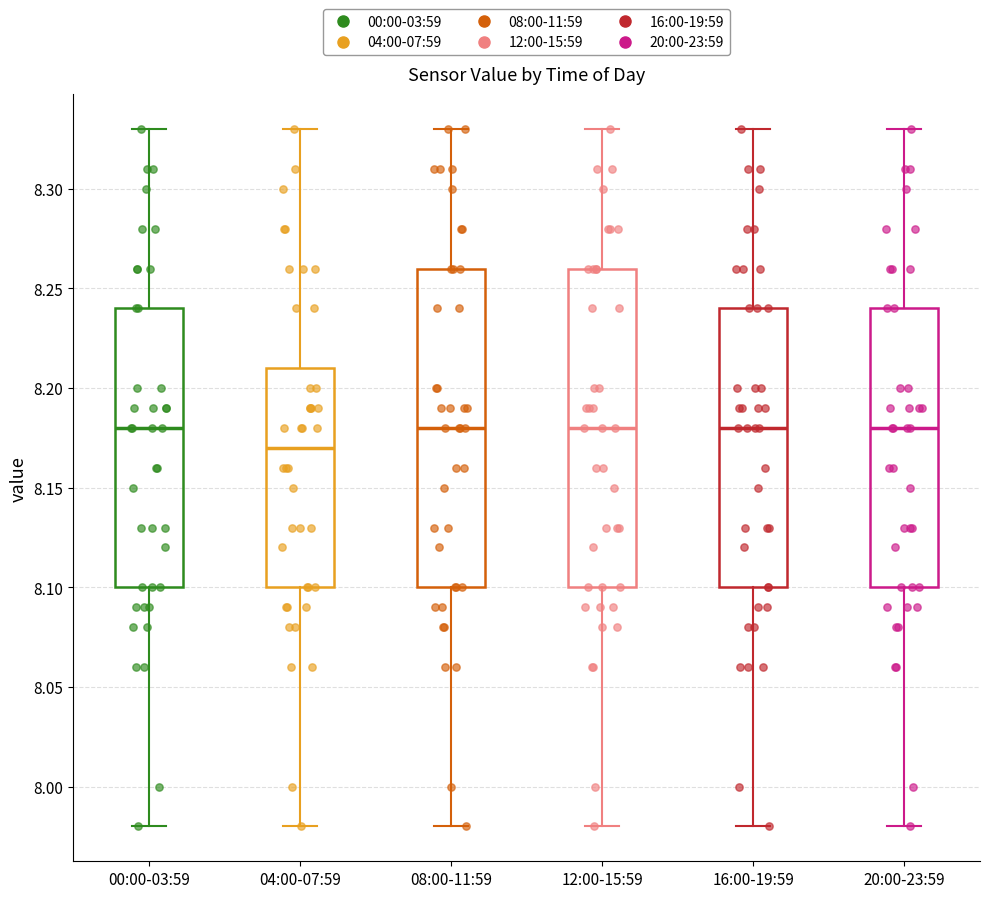

Where is the lower edge of the box for 08:00-11:59 on the y-axis? The values are not printed on the chart, so give them approximately, as read against the axis.

8.10